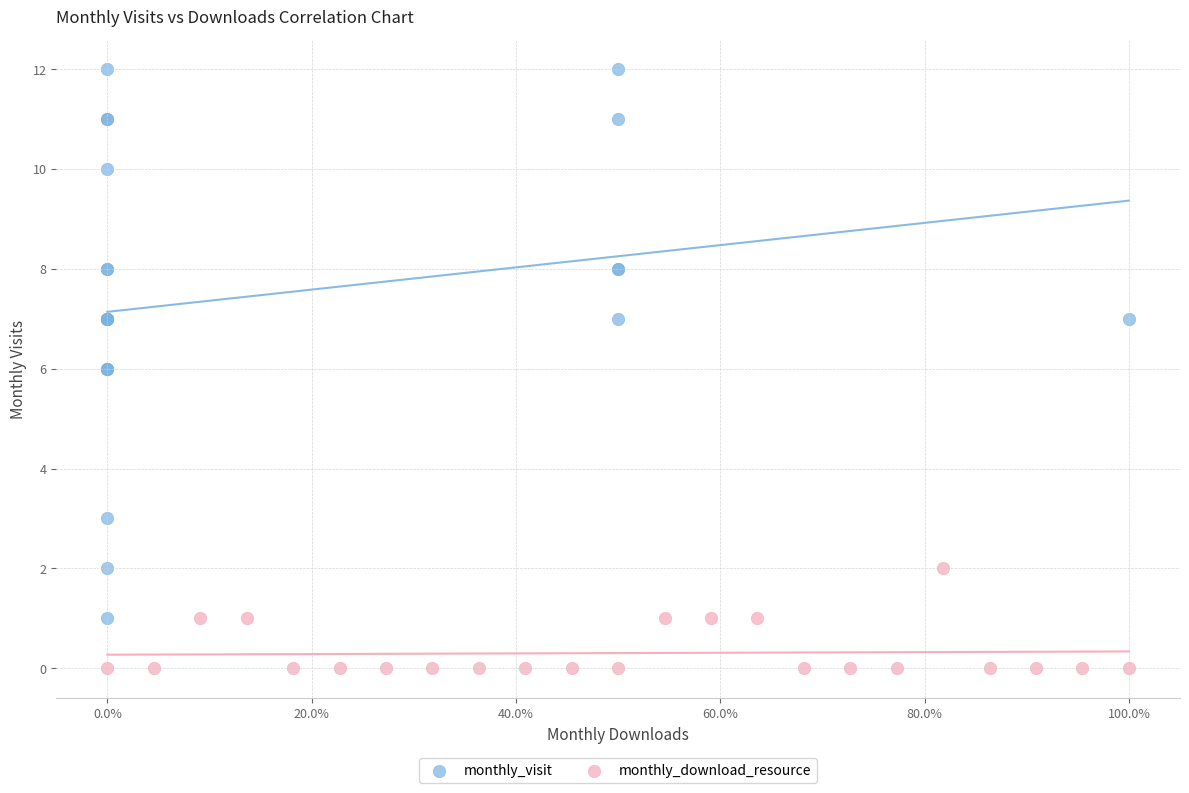

What are all the series names shown in the legend?

monthly_visit, monthly_download_resource